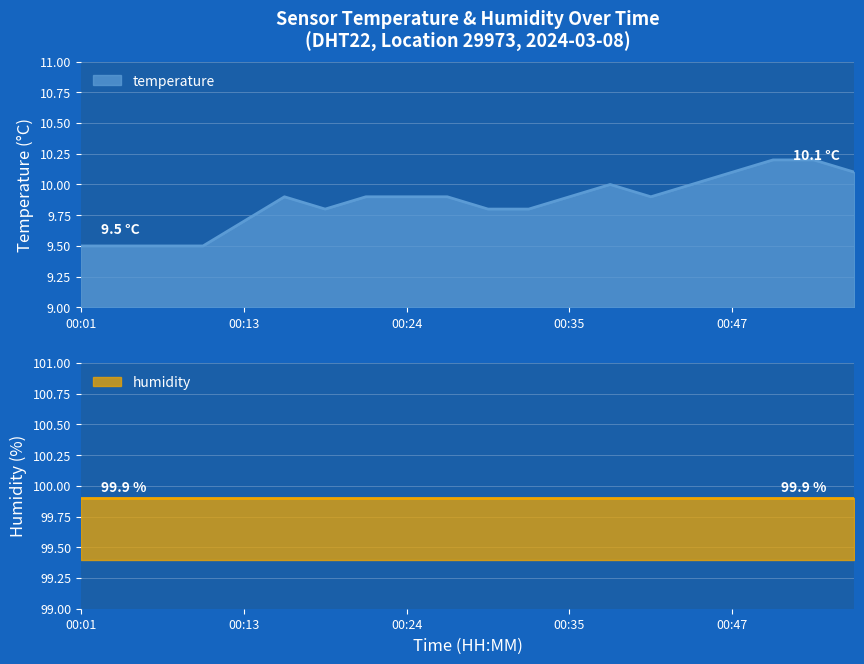

The value of temperature at 00:01 is 9.5. True or false?

True